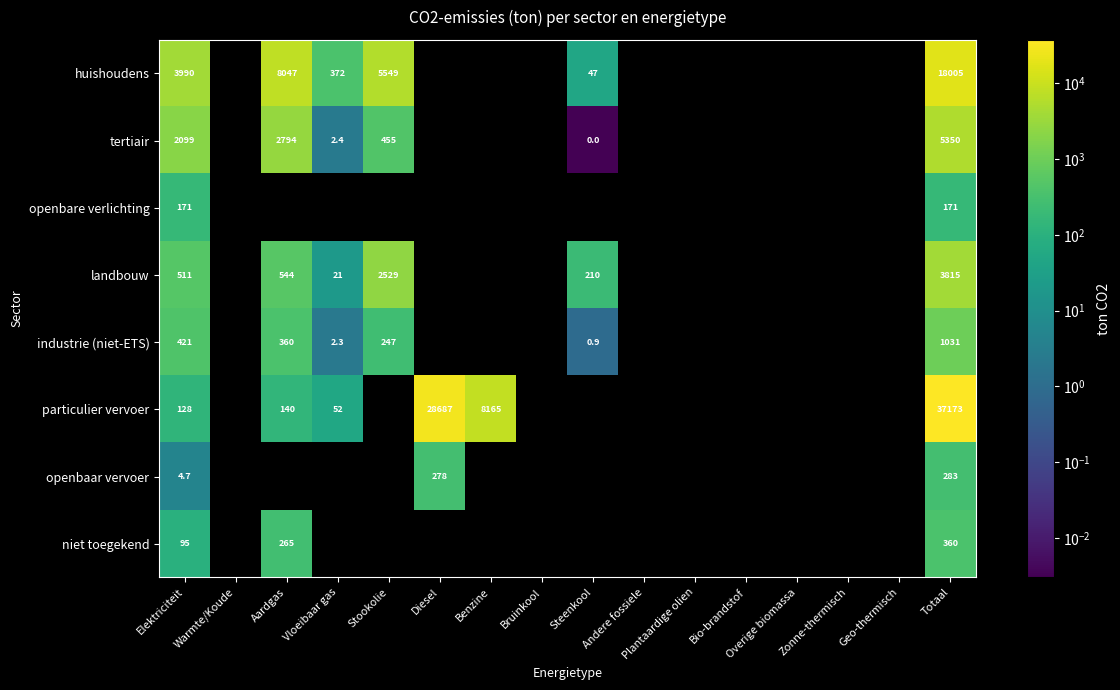

What is the difference between the maximum and minimum values in the industrie (niet-ETS) series?

1030.0